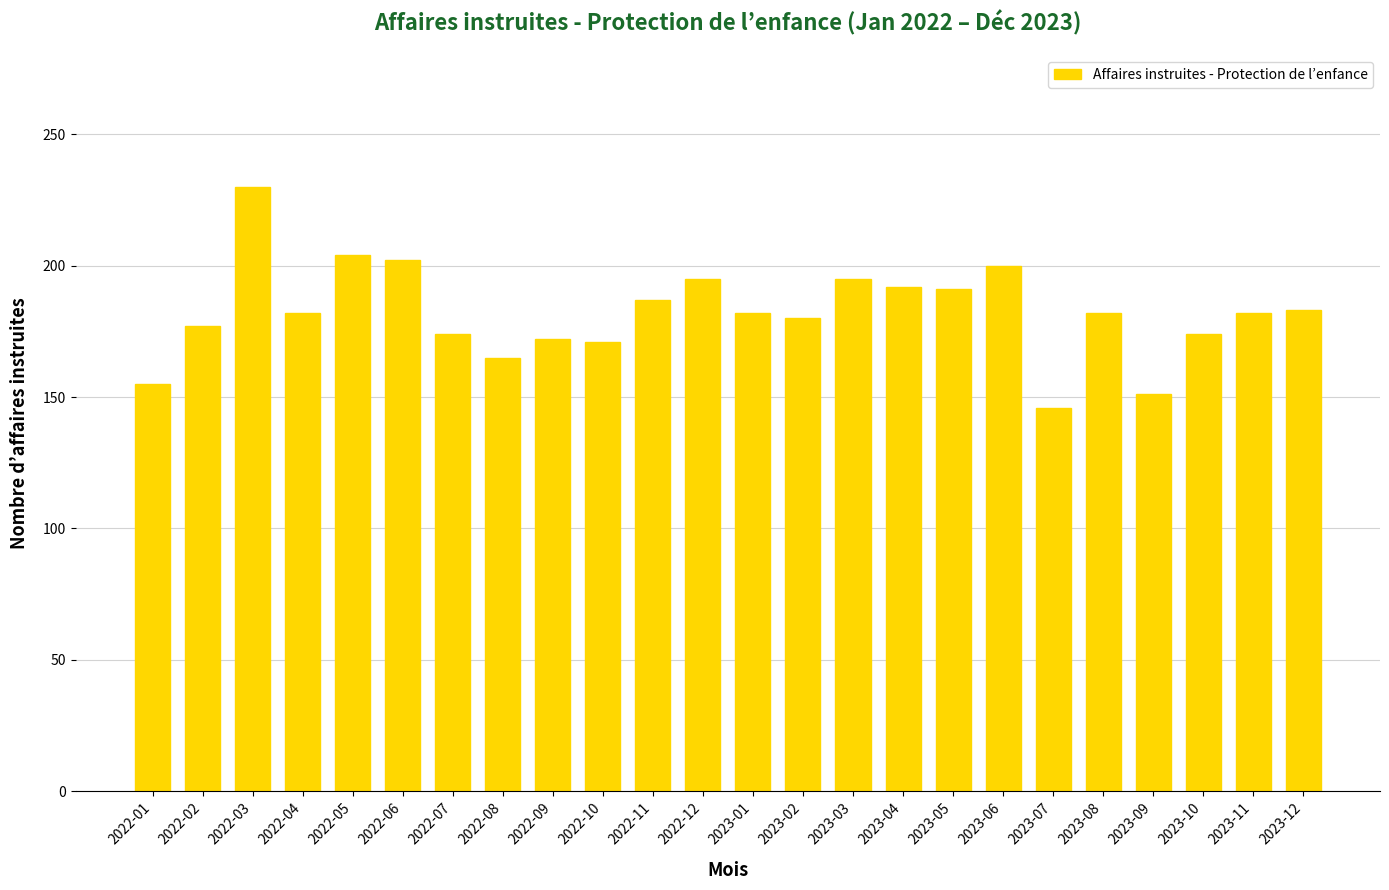

What is the difference between the second highest and second lowest values?

53